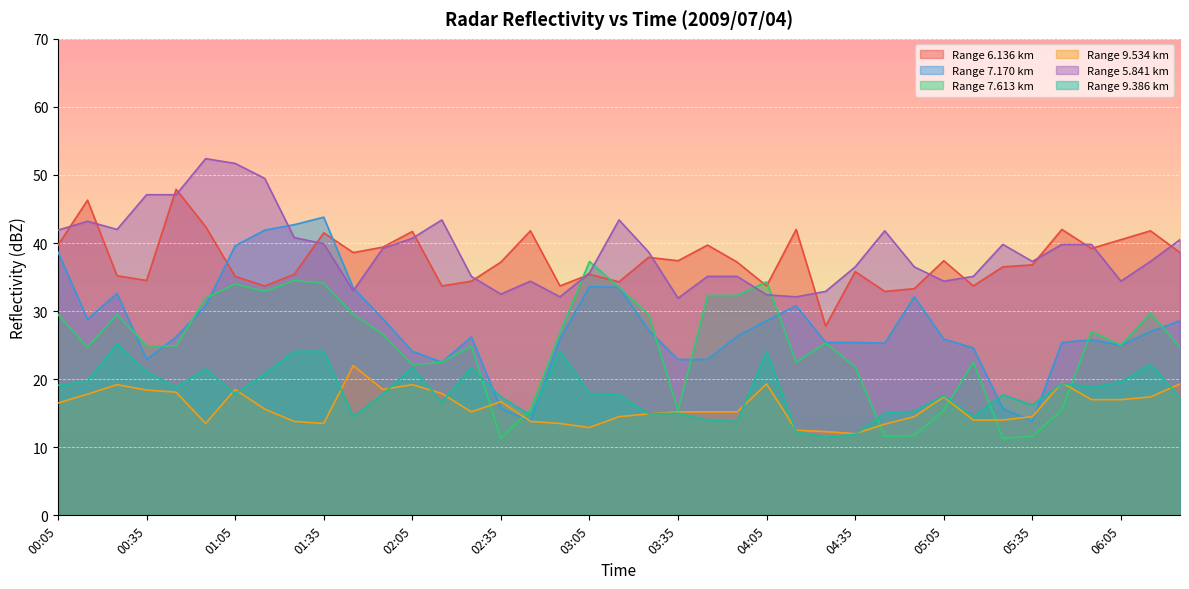

What is the sum of all 9.534 values?

623.7